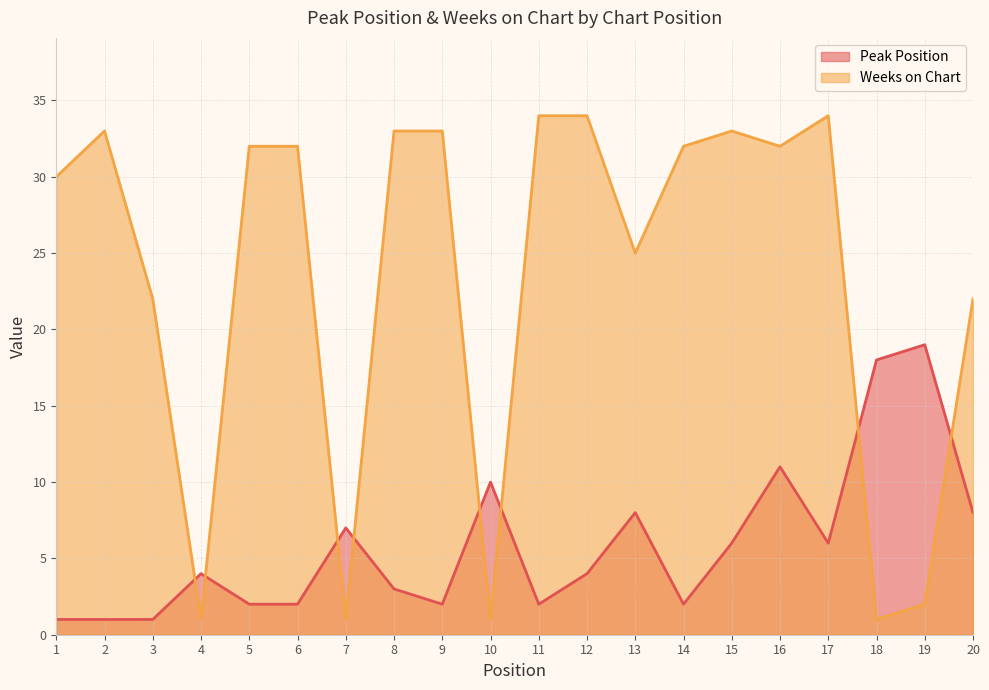

What is the value of the Weeks on Chart point at the 20th from the left?

22